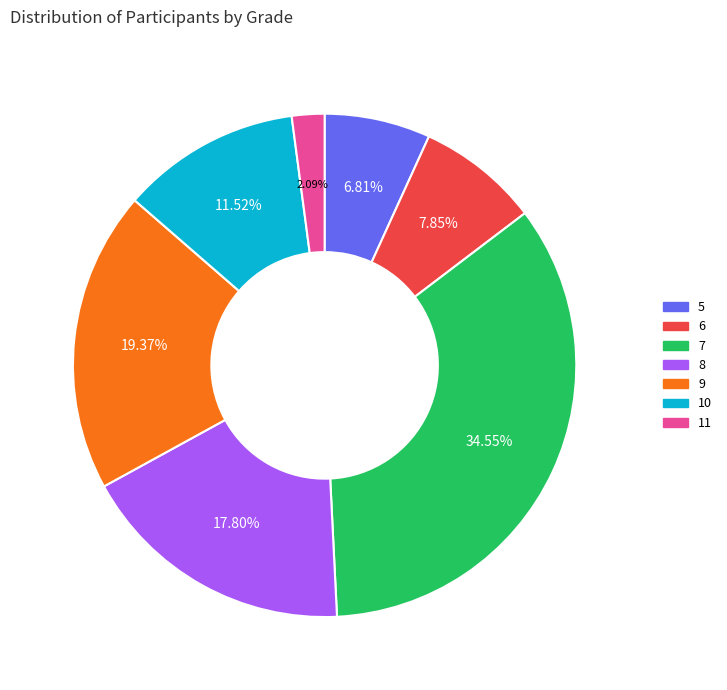

Does any single category account for the majority?

No